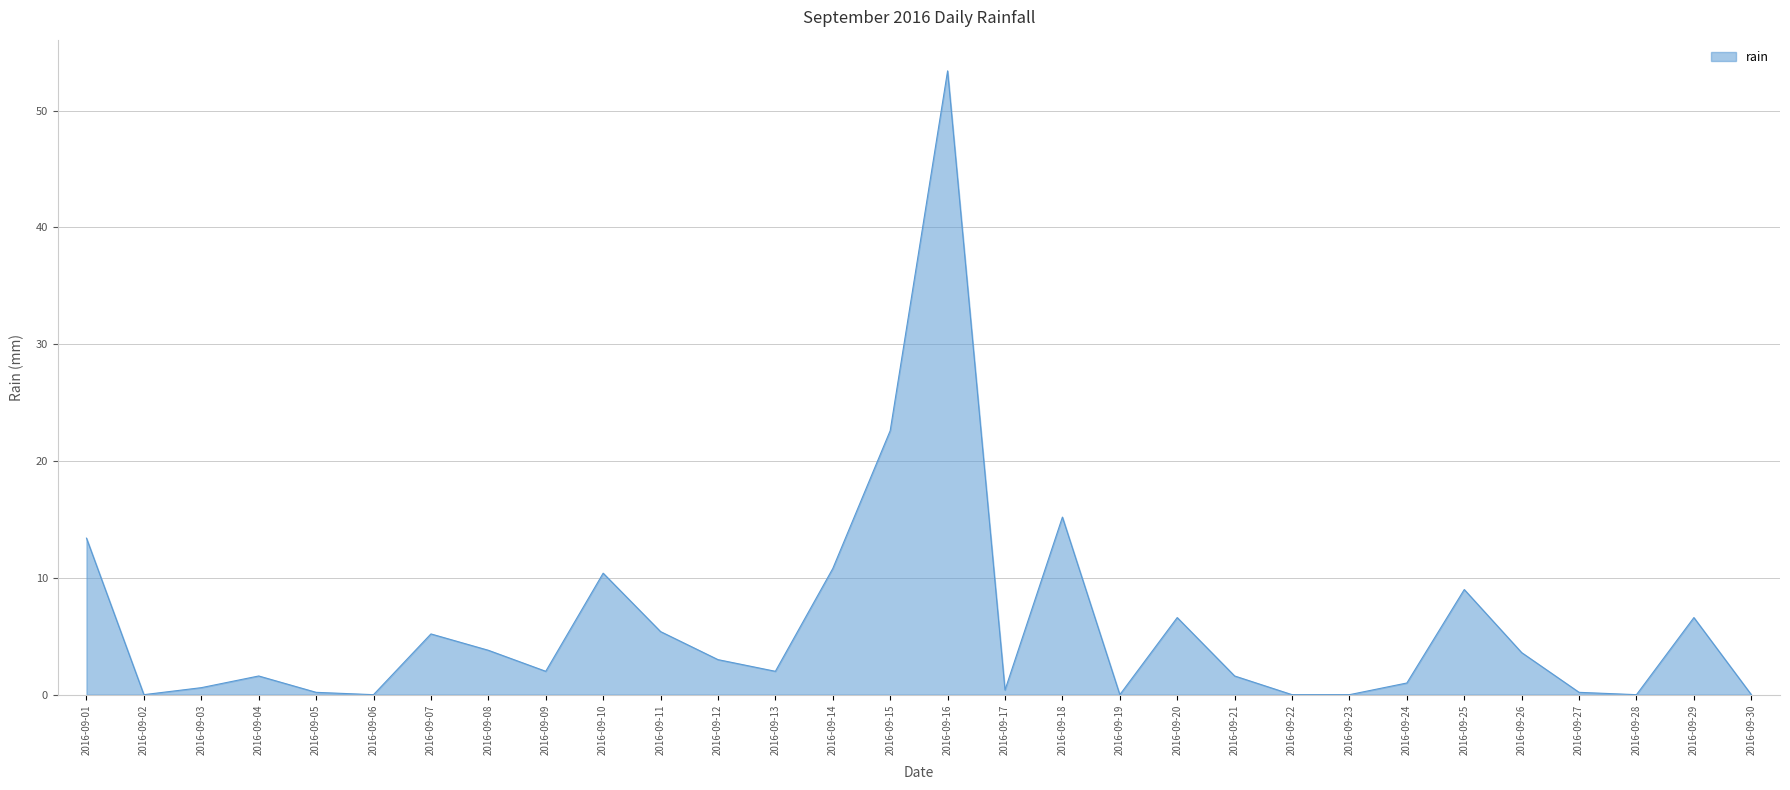

What is the greatest value displayed?

53.4